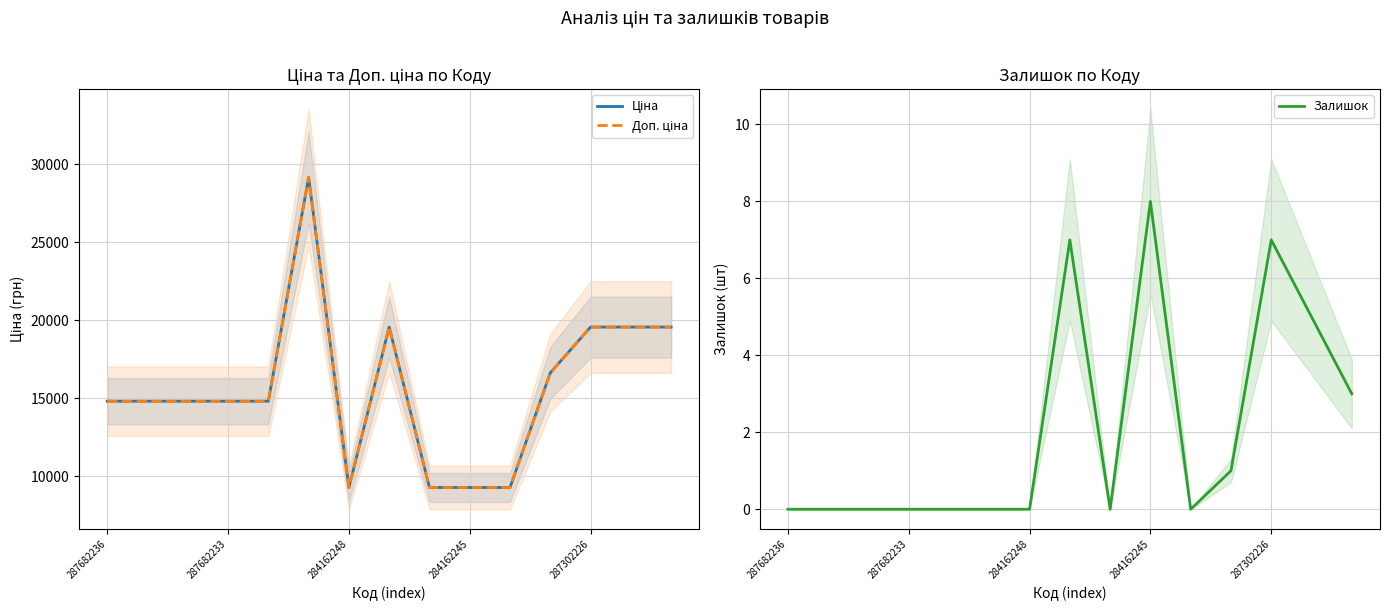

Count the number of data series in this chart.

3